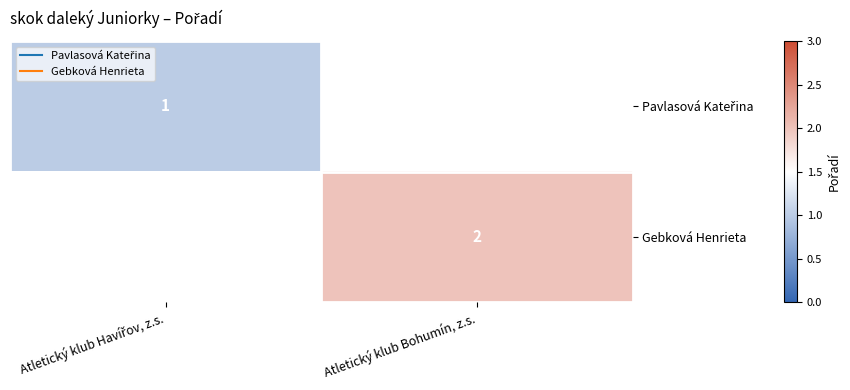

At which label is Pavlasová Kateřina closest to 1?

Atletický klub Havířov, z.s.